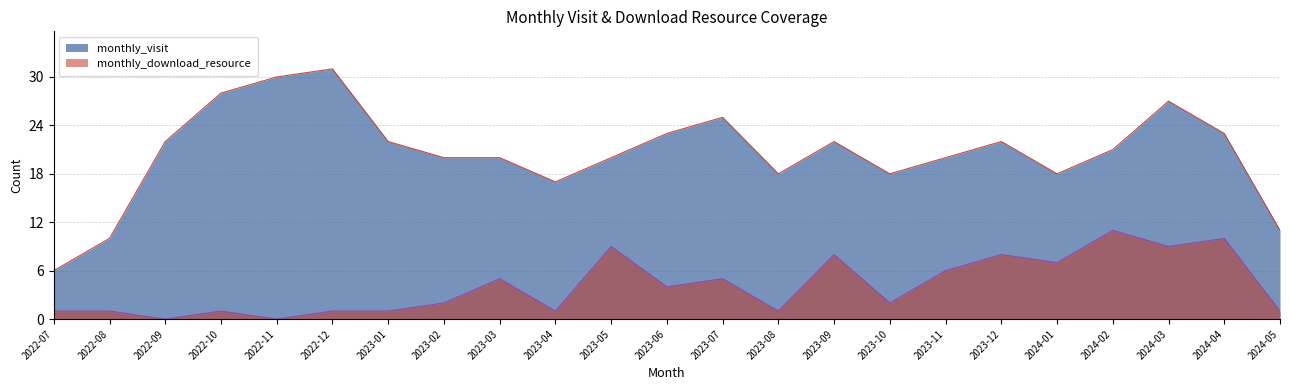

At 2024-03, list the series in order from smallest to largest.

monthly_download_resource, monthly_visit